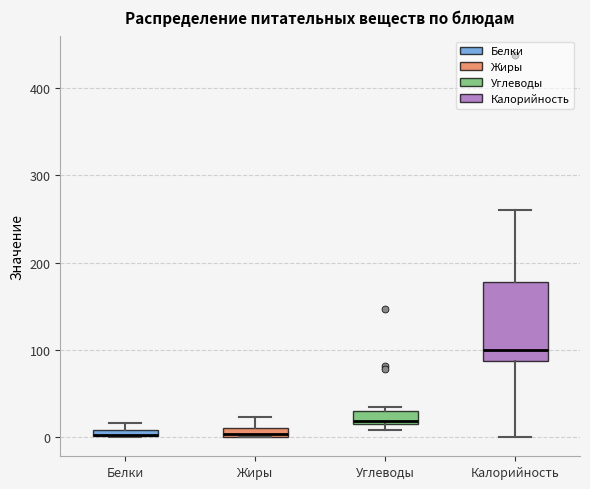

Where is the upper edge of the box for Углеводы on the y-axis? The values are not printed on the chart, so give them approximately, as read against the axis.

30